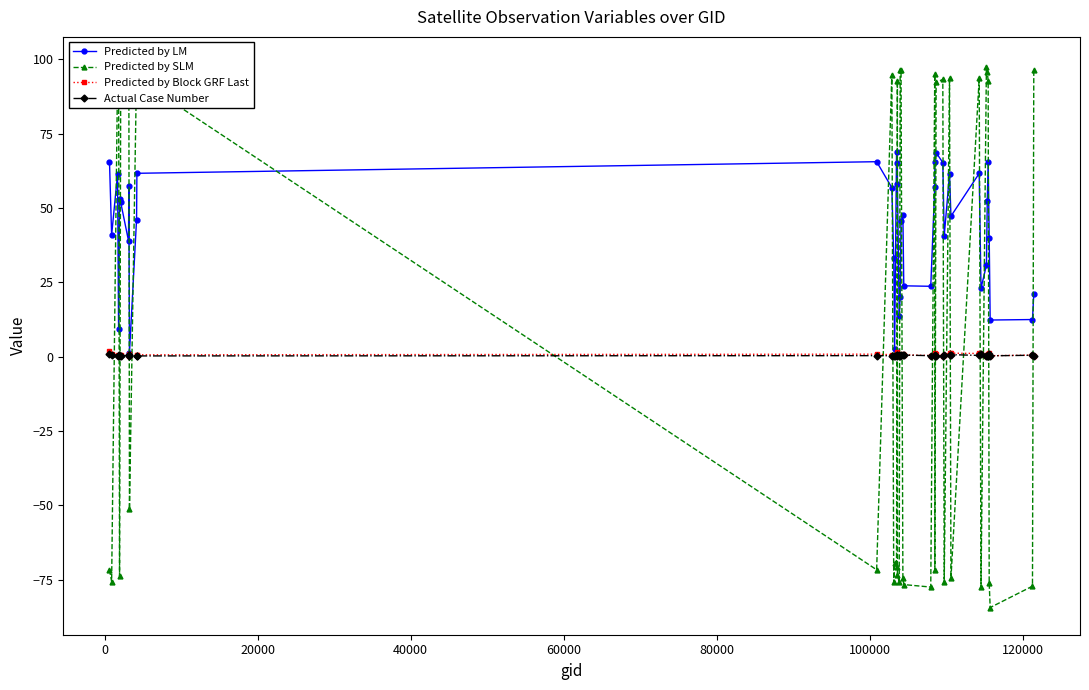

What is the value of the Predicted by LM point at the 36th from the left?

65.5